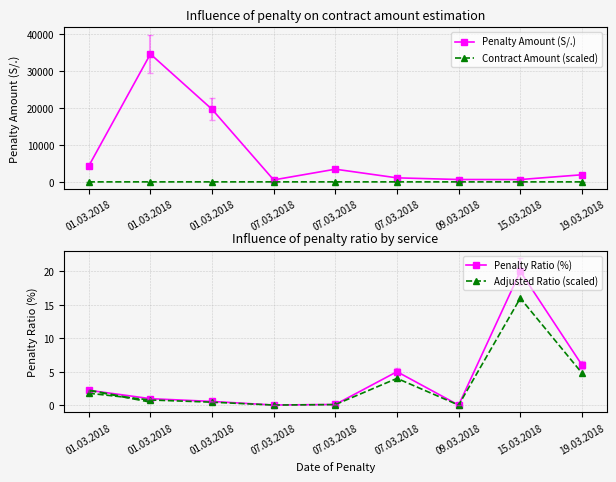

True or false: Penalty Amount (S/.) has a value of 161.7 at 15.03.2018.

False